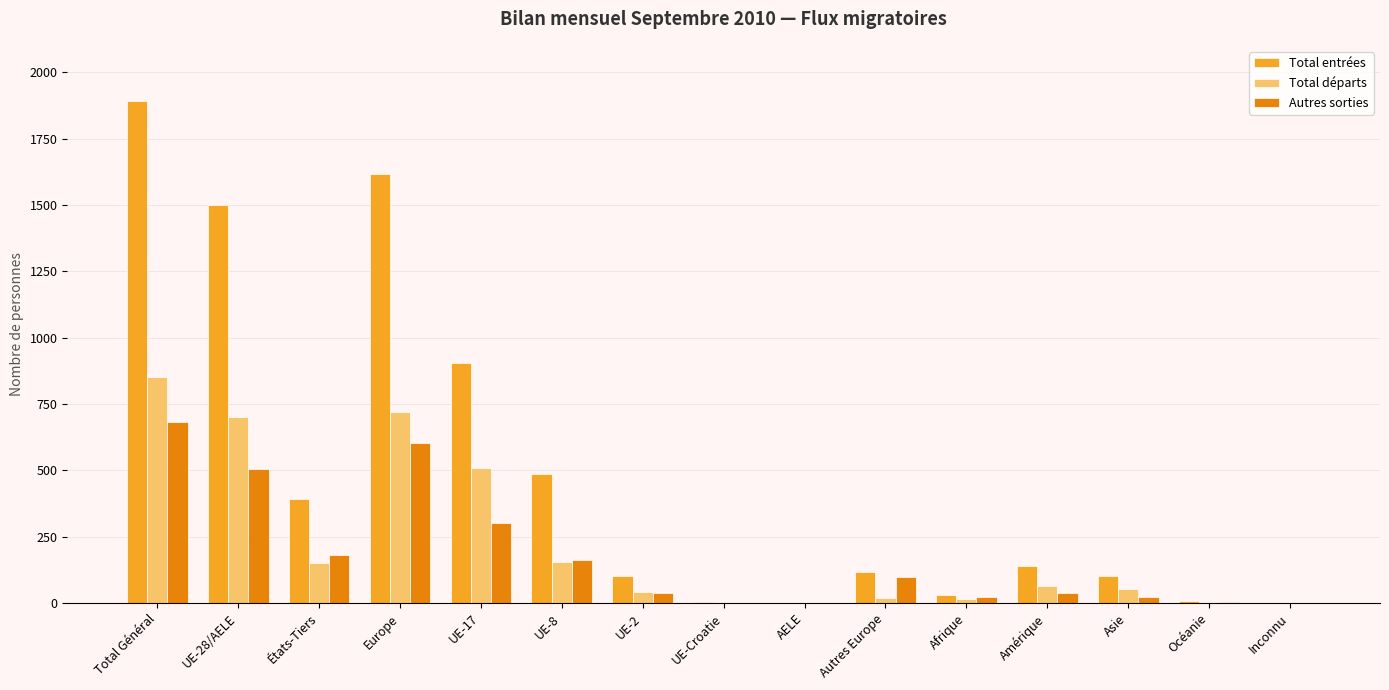

What is the sum of all Total départs values?

3272